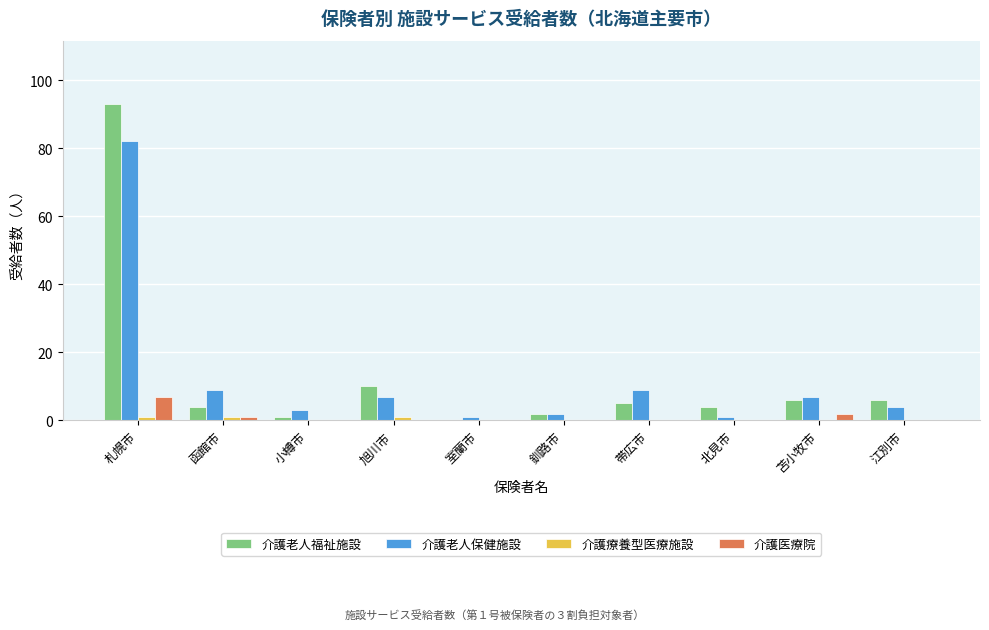

Which category has the highest value across all series?

札幌市